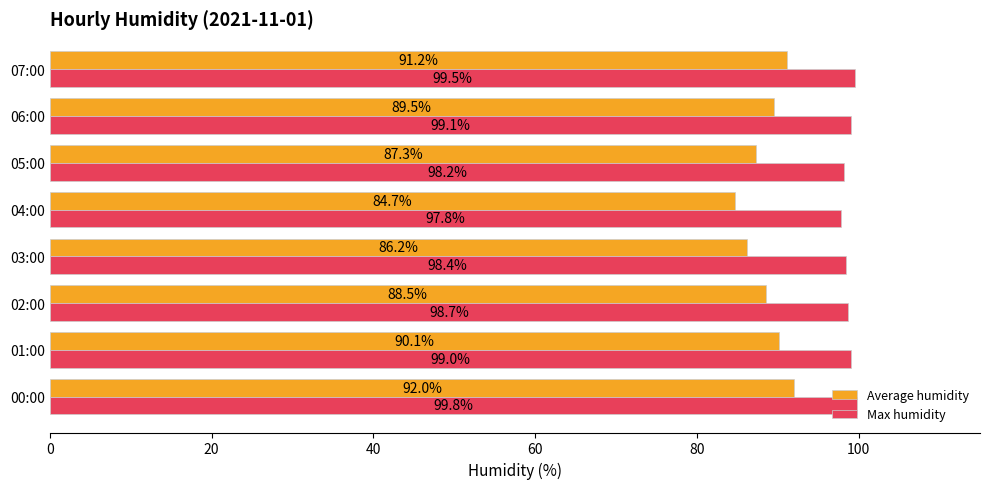

Where is Average humidity nearest to the value 88?

02:00